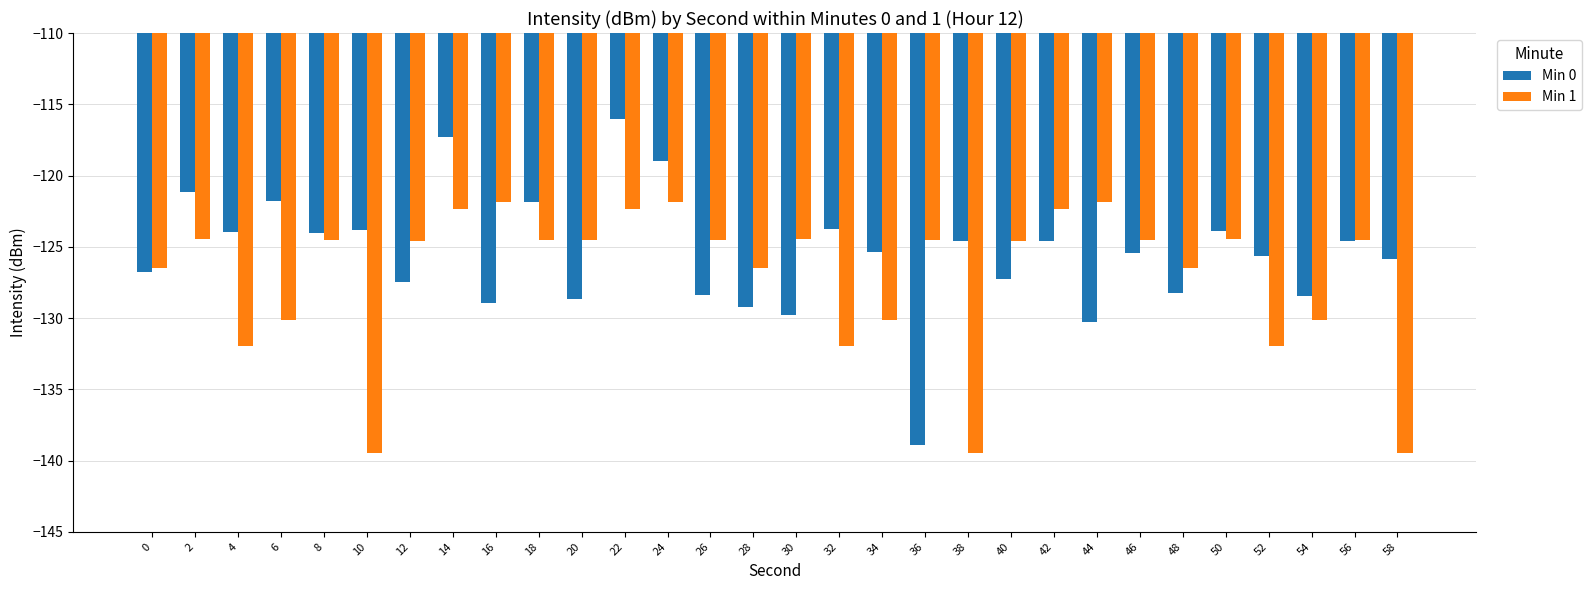

What is the spread (max minus min) of values at 42?

2.2